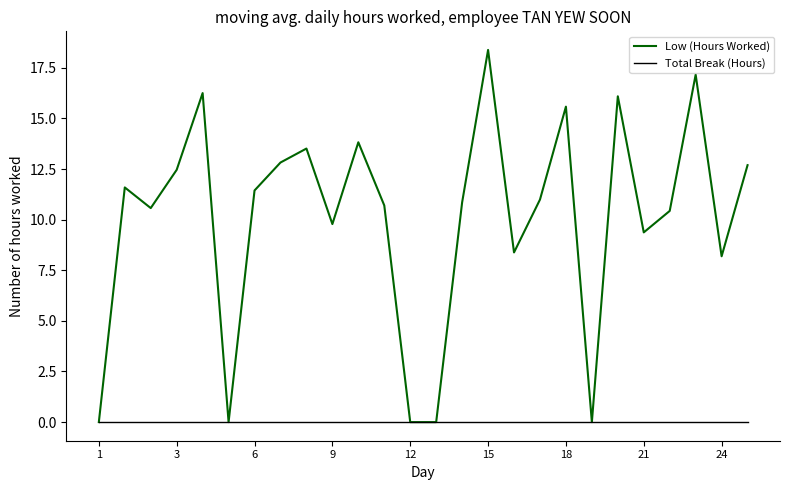

Which series has the largest range (max minus min)?

Low (Hours Worked)